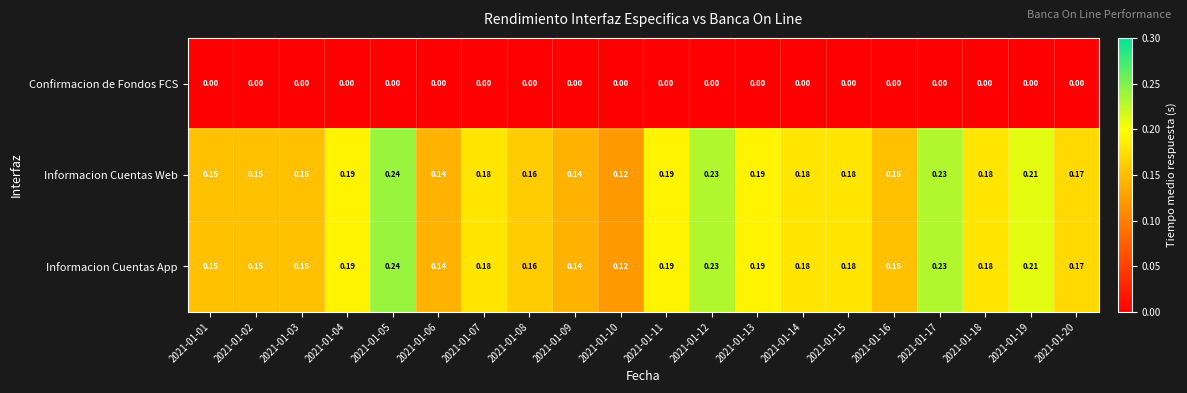

Is the value of Informacion Cuentas App at 2021-01-12 greater than the value of Confirmacion de Fondos FCS at 2021-01-06?

Yes